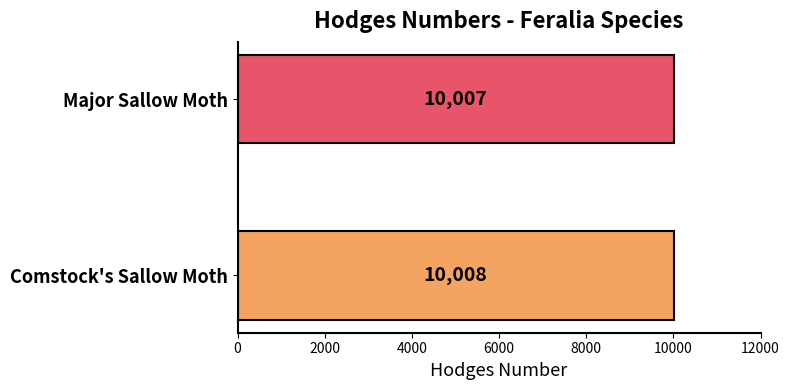

The chart shows a value of 13054 at Comstock's Sallow Moth. True or false?

False